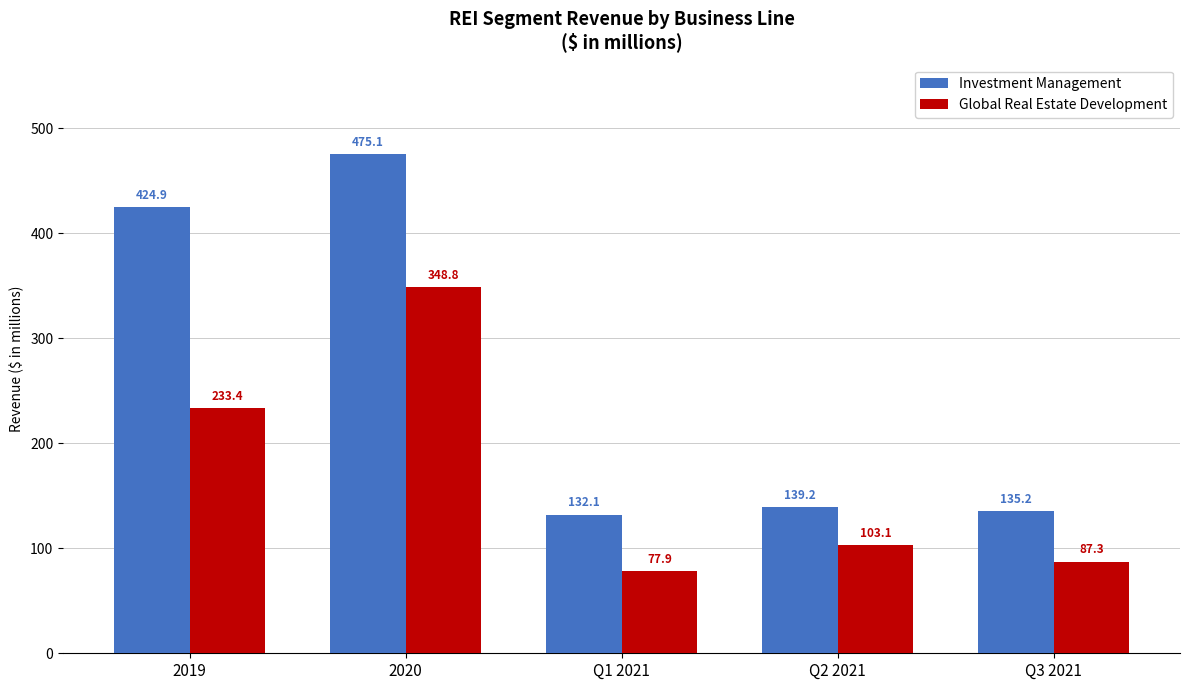

Reading left to right, list all the values displayed in this chart.

Investment Management: 424.9	475.1	132.1	139.2	135.2
Global Real Estate Development: 233.4	348.8	77.9	103.1	87.3